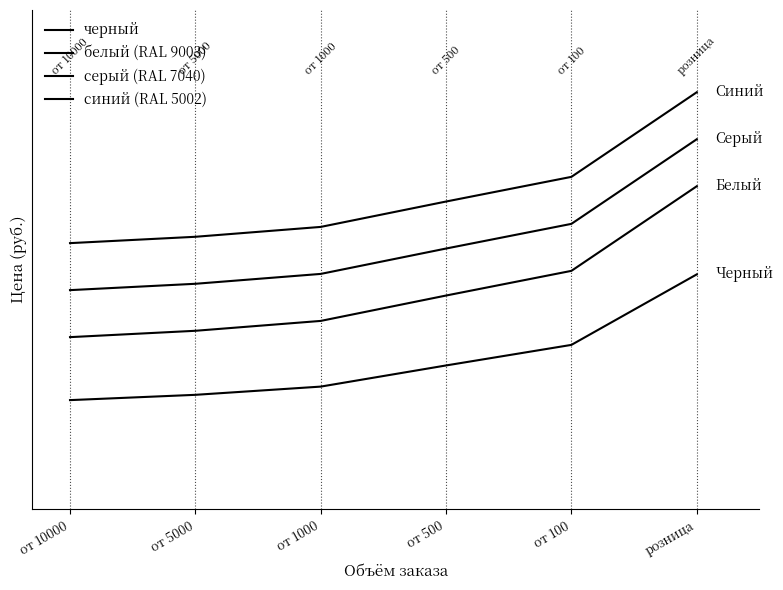

What is the approximate value of синий (RAL 5002) at от 1000?

43.1